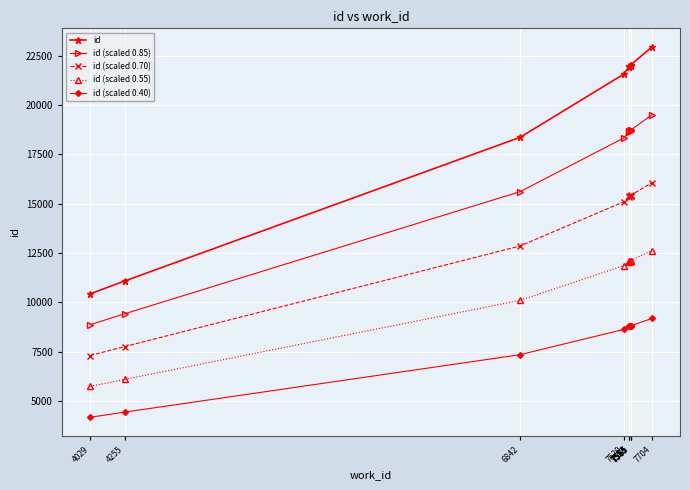

True or false: id (scaled 0.40) has a value of 10543.2 at 6842.

False